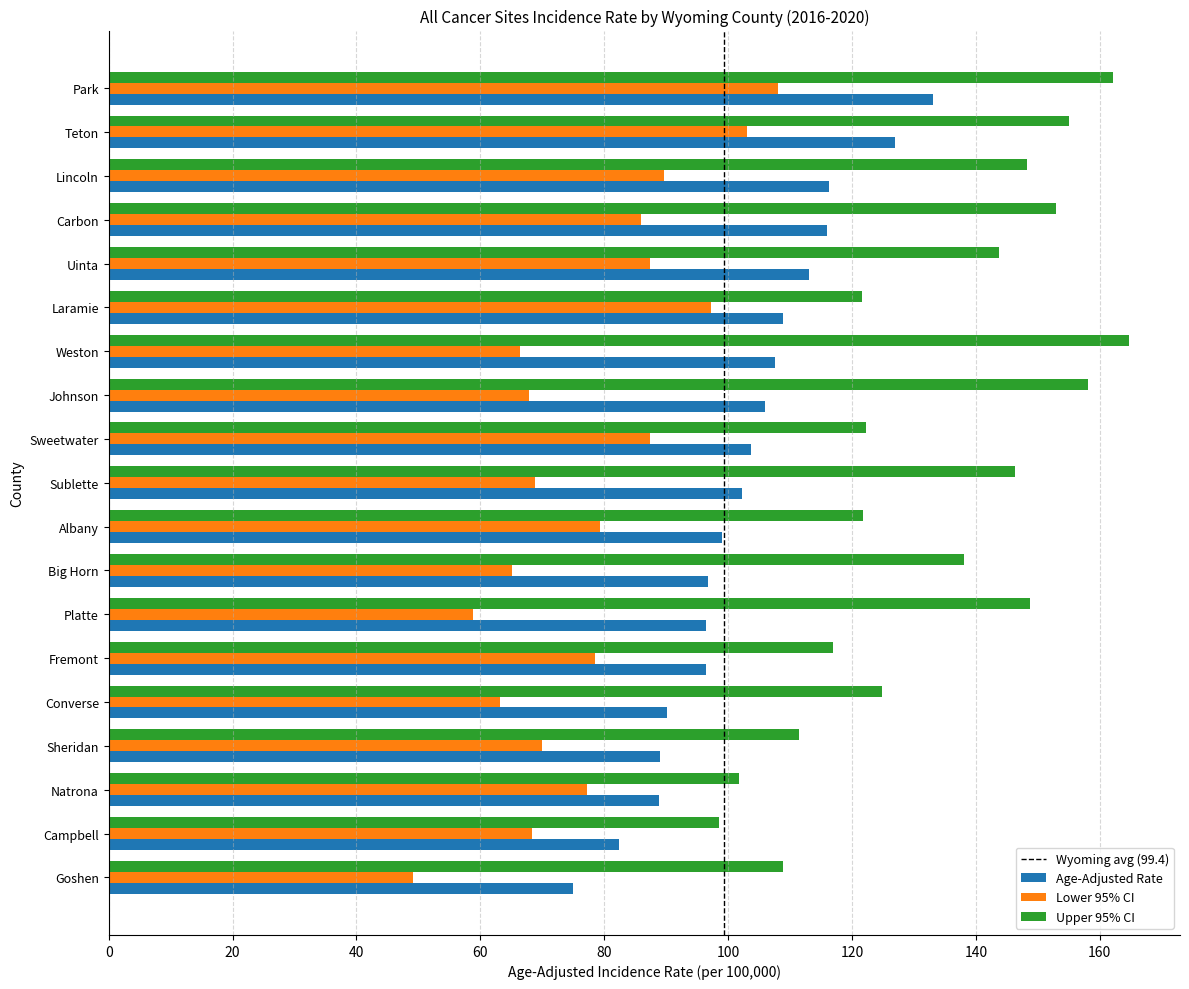

At how many categories does at least one series exceed 56?

19